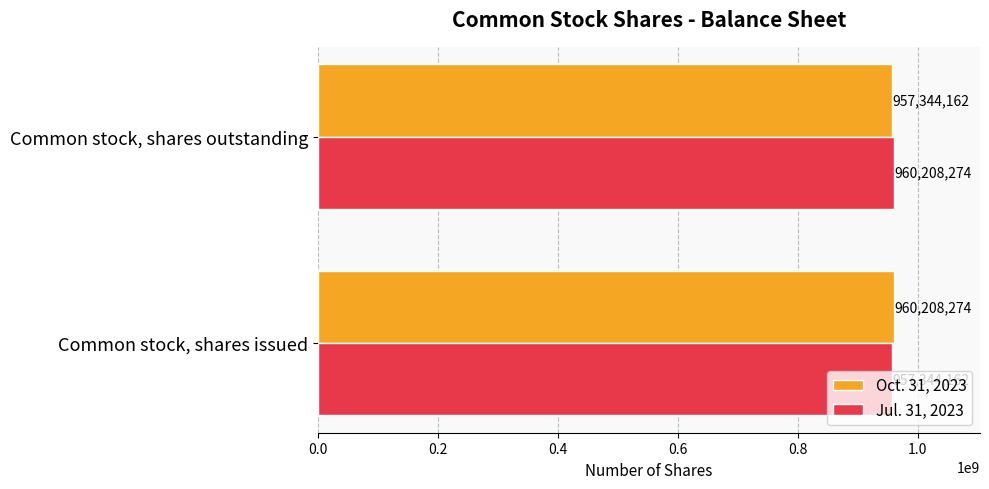

Is the value of Jul. 31, 2023 at Common stock, shares outstanding greater than the value of Oct. 31, 2023 at Common stock, shares outstanding?

Yes